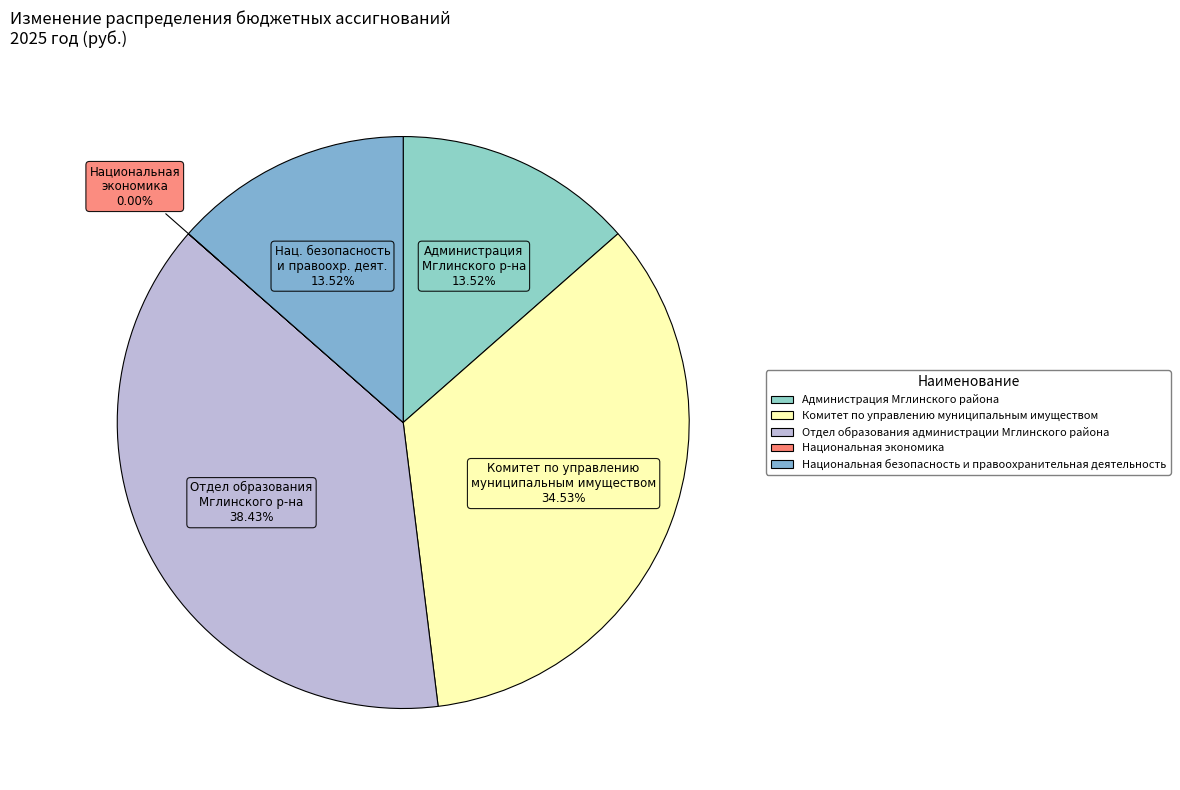

How many slices are in this pie chart?

5